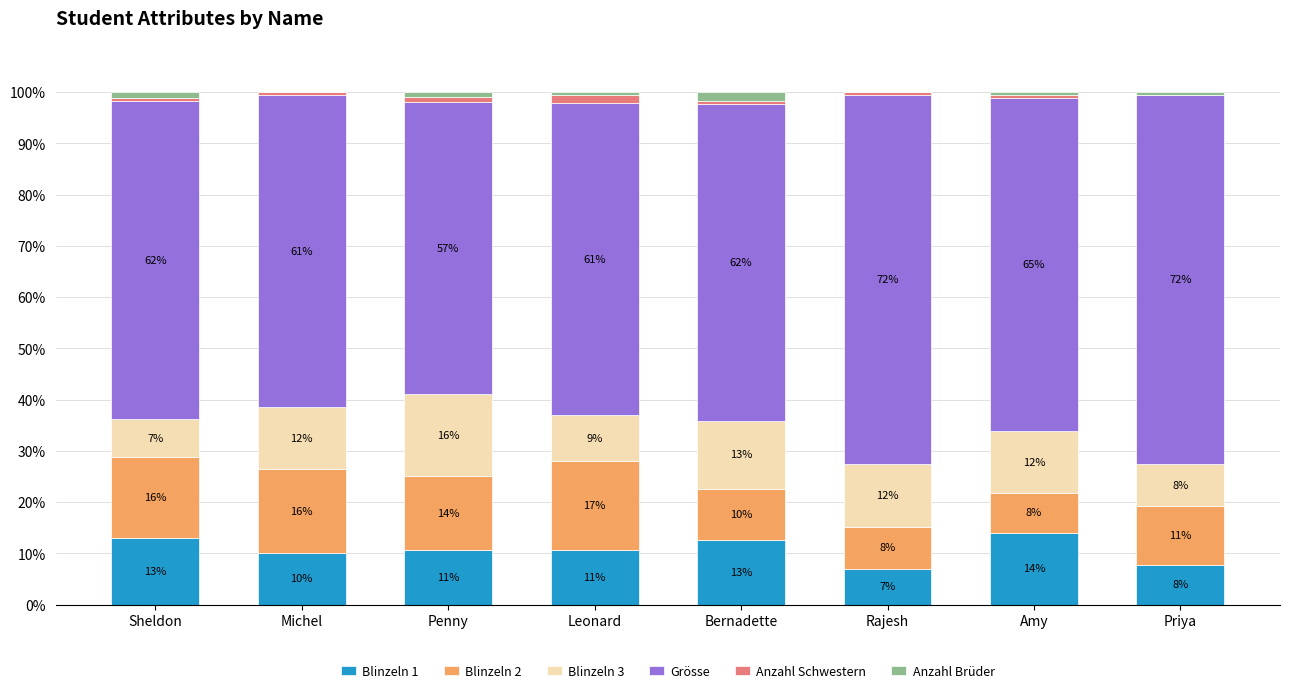

The value of Blinzeln 1 at Sheldon is 6.6. True or false?

False